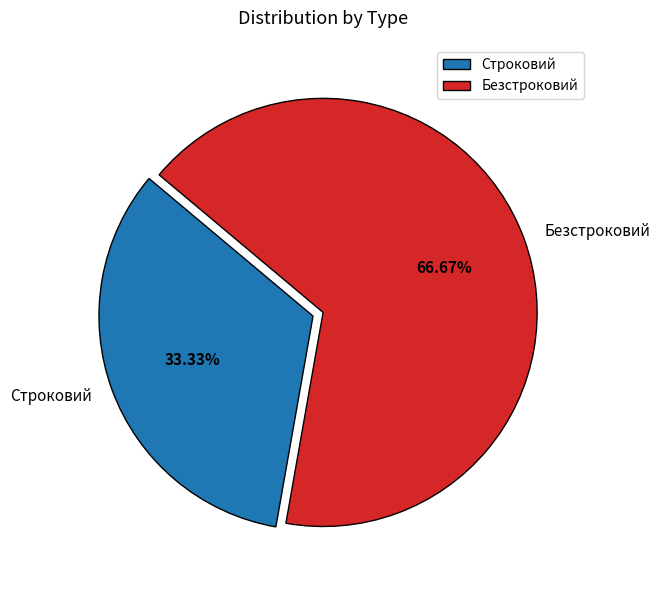

What is the largest slice in the pie chart?

Безстроковий